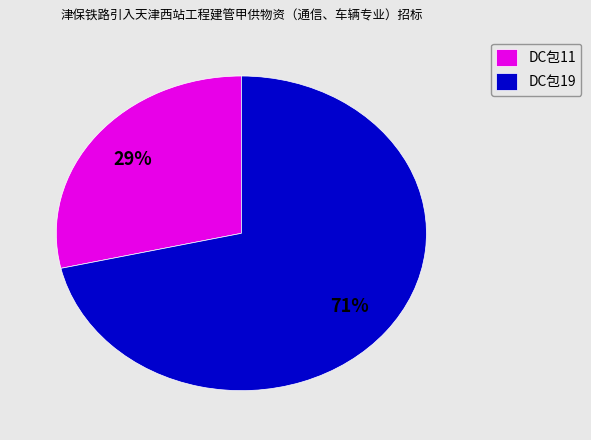

Approximately how many times larger is the value at DC包11 compared to DC包19?

0.4